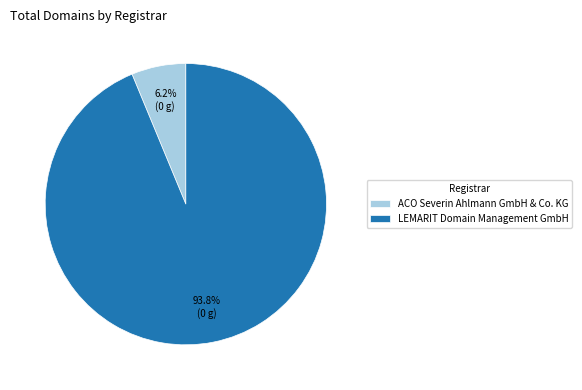

Which category has the smallest portion of the pie?

ACO Severin Ahlmann GmbH & Co. KG